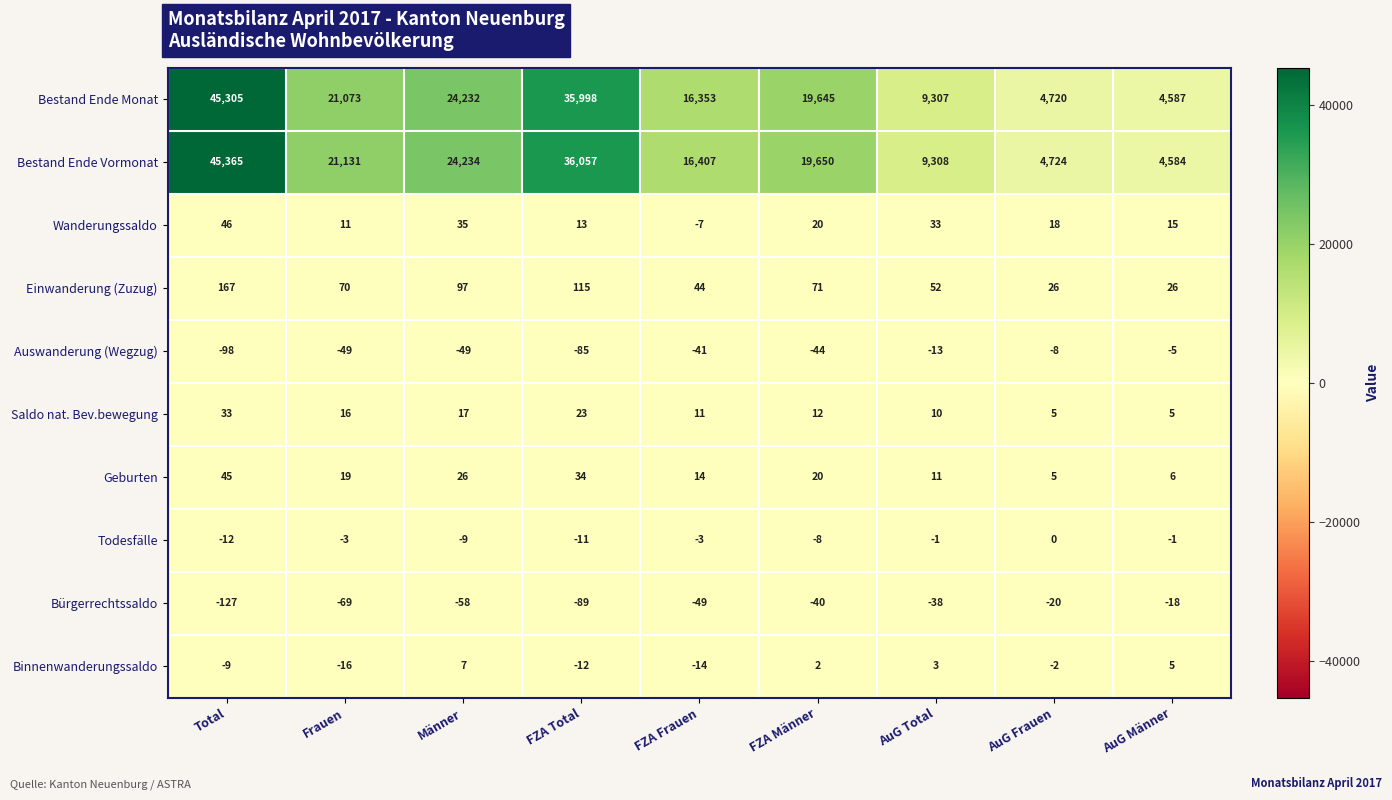

Between FZA Frauen and AuG Männer, which series saw the biggest shift?

Bestand Ende Vormonat